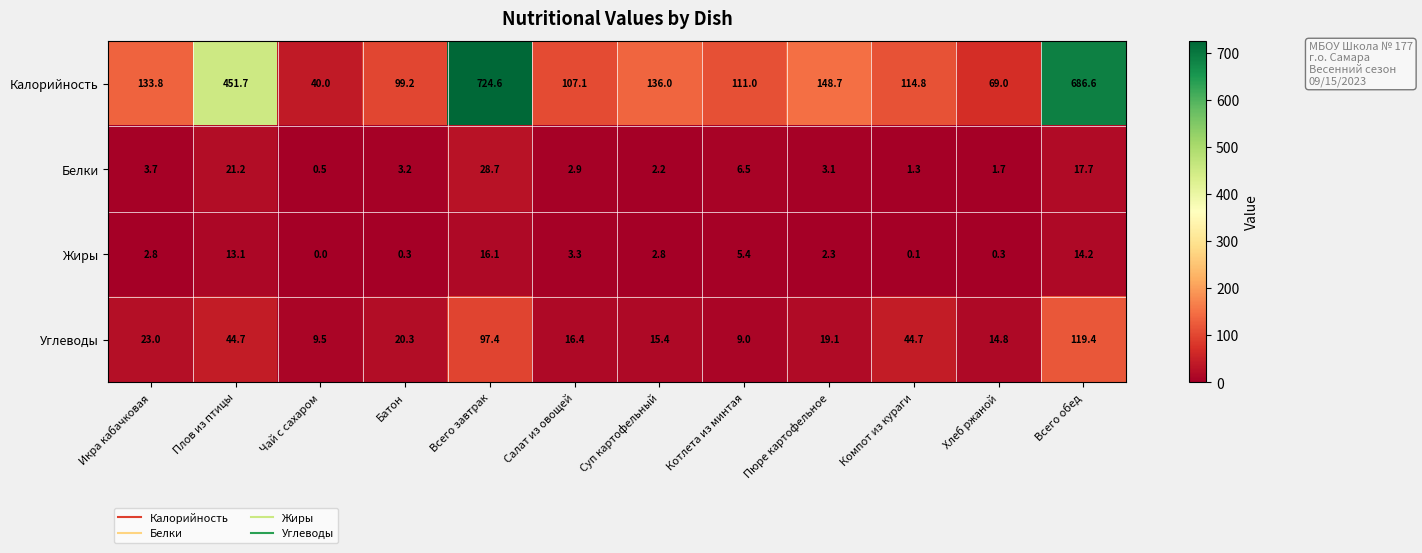

What is the greatest value displayed?

724.6